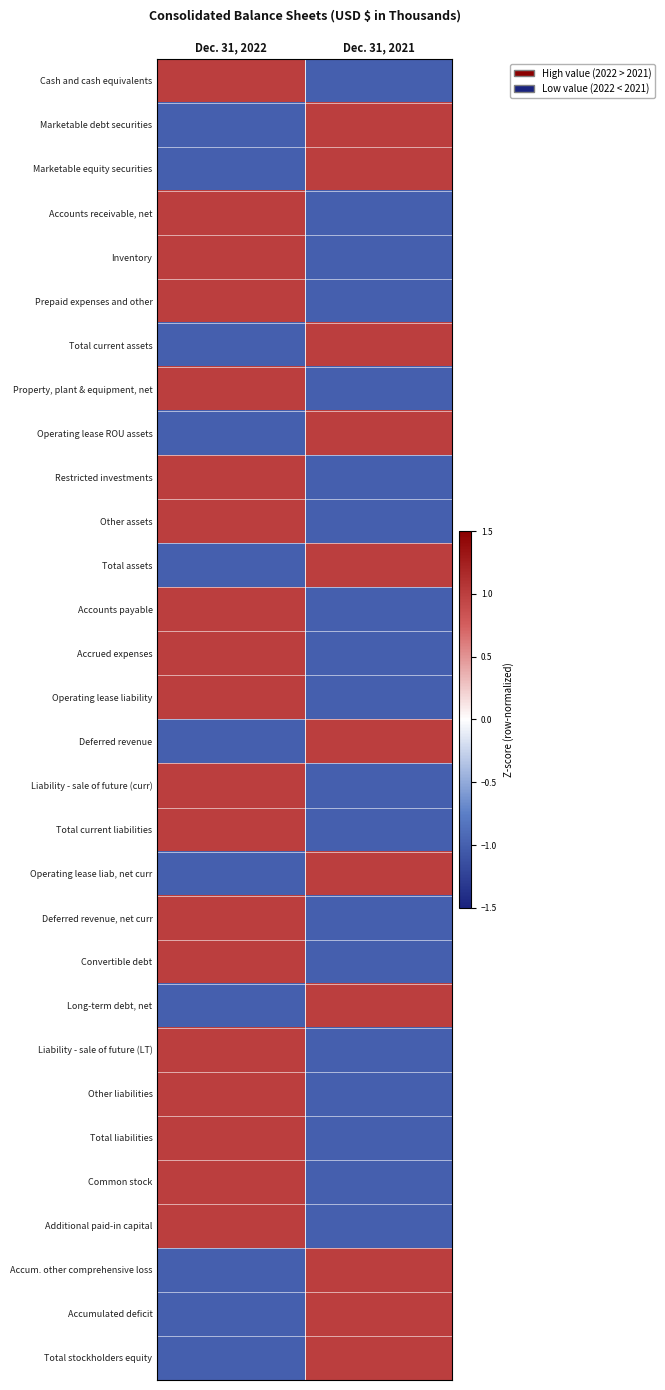

Reading left to right, list all the values displayed in this chart.

Cash and cash equivalents: Dec. 31, 2022=1	Dec. 31, 2021=-1
Marketable debt securities: Dec. 31, 2022=-1	Dec. 31, 2021=1
Marketable equity securities: Dec. 31, 2022=-1	Dec. 31, 2021=1
Accounts receivable, net: Dec. 31, 2022=1	Dec. 31, 2021=-1
Inventory: Dec. 31, 2022=1	Dec. 31, 2021=-1
Prepaid expenses and other: Dec. 31, 2022=1	Dec. 31, 2021=-1
Total current assets: Dec. 31, 2022=-1	Dec. 31, 2021=1
Property, plant & equipment, net: Dec. 31, 2022=1	Dec. 31, 2021=-1
Operating lease ROU assets: Dec. 31, 2022=-1	Dec. 31, 2021=1
Restricted investments: Dec. 31, 2022=1	Dec. 31, 2021=-1
Other assets: Dec. 31, 2022=1	Dec. 31, 2021=-1
Total assets: Dec. 31, 2022=-1	Dec. 31, 2021=1
Accounts payable: Dec. 31, 2022=1	Dec. 31, 2021=-1
Accrued expenses: Dec. 31, 2022=1	Dec. 31, 2021=-1
Operating lease liability: Dec. 31, 2022=1	Dec. 31, 2021=-1
Deferred revenue: Dec. 31, 2022=-1	Dec. 31, 2021=1
Liability - sale of future (curr): Dec. 31, 2022=1	Dec. 31, 2021=-1
Total current liabilities: Dec. 31, 2022=1	Dec. 31, 2021=-1
Operating lease liab, net curr: Dec. 31, 2022=-1	Dec. 31, 2021=1
Deferred revenue, net curr: Dec. 31, 2022=1	Dec. 31, 2021=-1
Convertible debt: Dec. 31, 2022=1	Dec. 31, 2021=-1
Long-term debt, net: Dec. 31, 2022=-1	Dec. 31, 2021=1
Liability - sale of future (LT): Dec. 31, 2022=1	Dec. 31, 2021=-1
Other liabilities: Dec. 31, 2022=1	Dec. 31, 2021=-1
Total liabilities: Dec. 31, 2022=1	Dec. 31, 2021=-1
Common stock: Dec. 31, 2022=1	Dec. 31, 2021=-1
Additional paid-in capital: Dec. 31, 2022=1	Dec. 31, 2021=-1
Accum. other comprehensive loss: Dec. 31, 2022=-1	Dec. 31, 2021=1
Accumulated deficit: Dec. 31, 2022=-1	Dec. 31, 2021=1
Total stockholders equity: Dec. 31, 2022=-1	Dec. 31, 2021=1